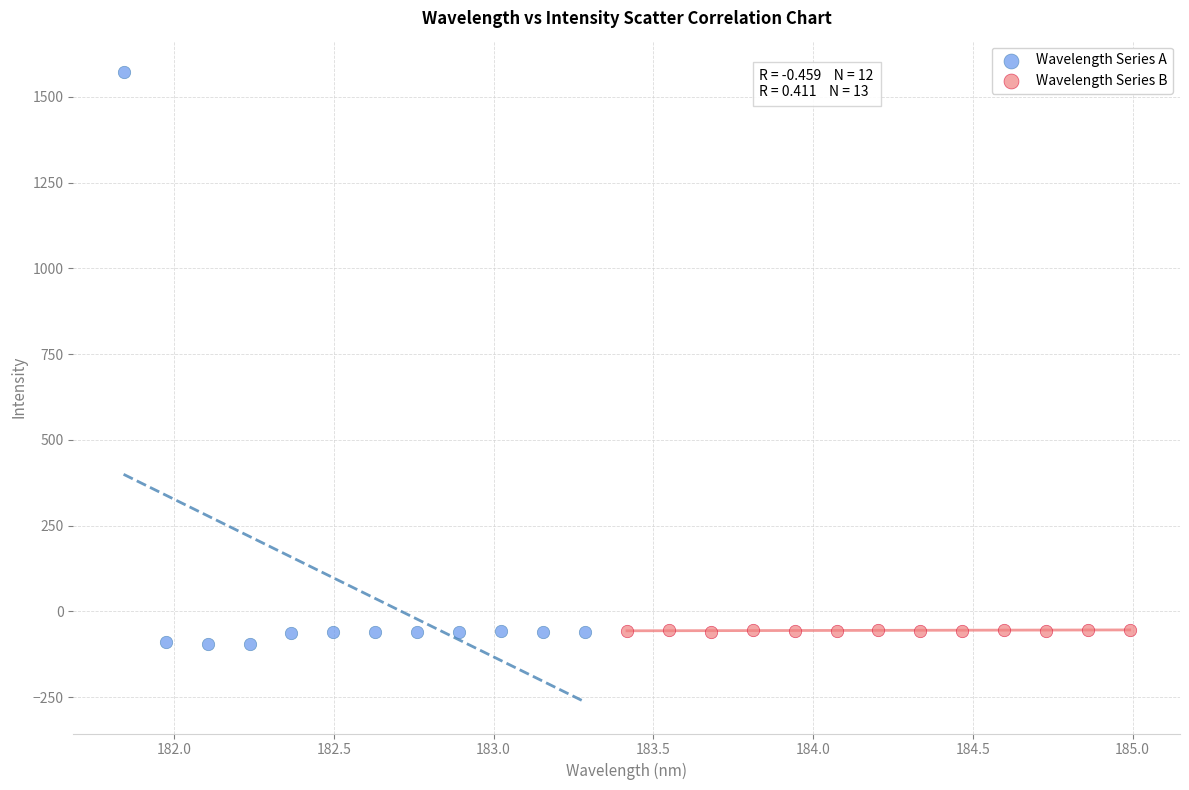

Which series reaches the minimum Y coordinate?

Wavelength Series A